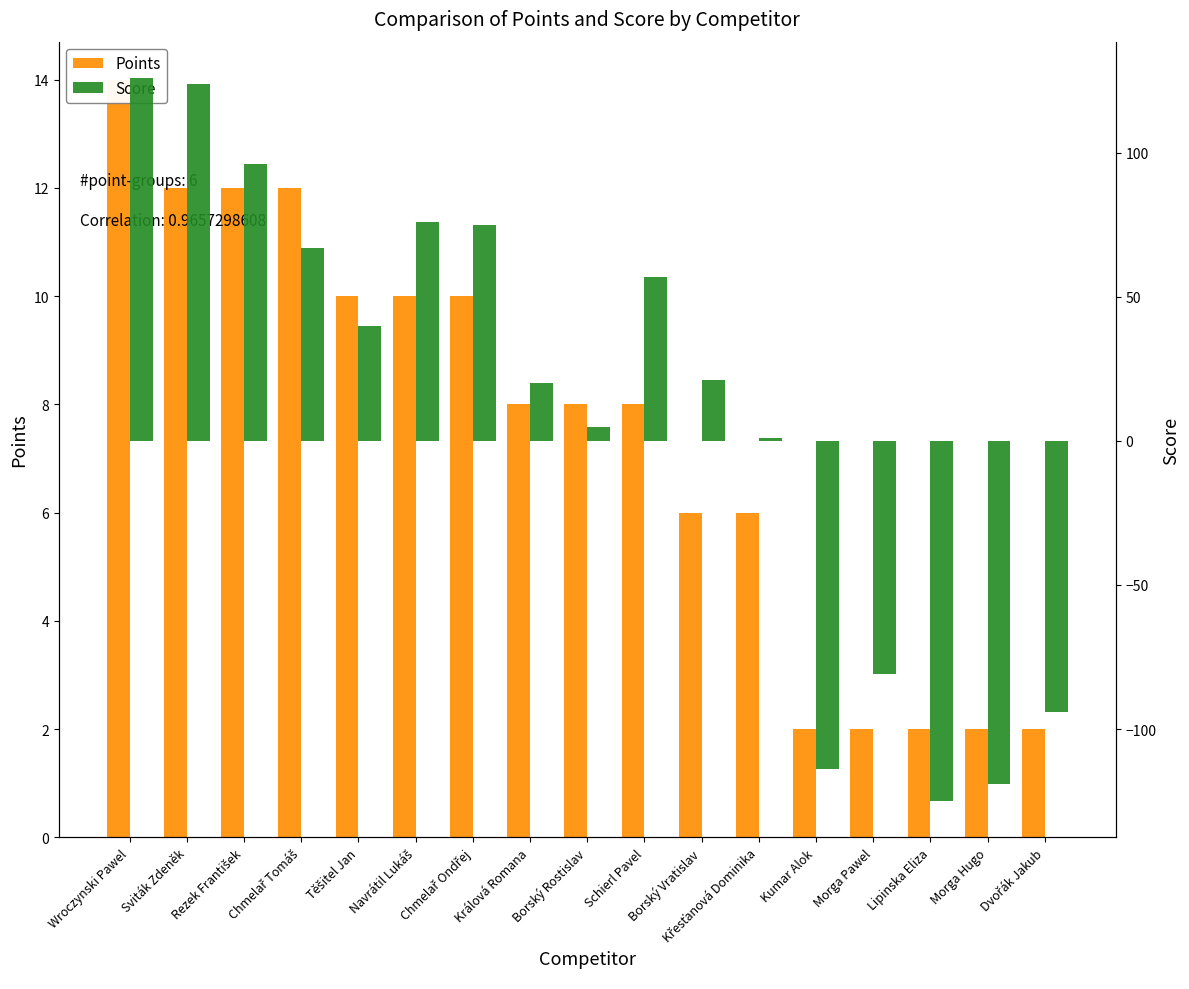

Which has a higher value, Kumar Alok or Lipinska Eliza?

Kumar Alok